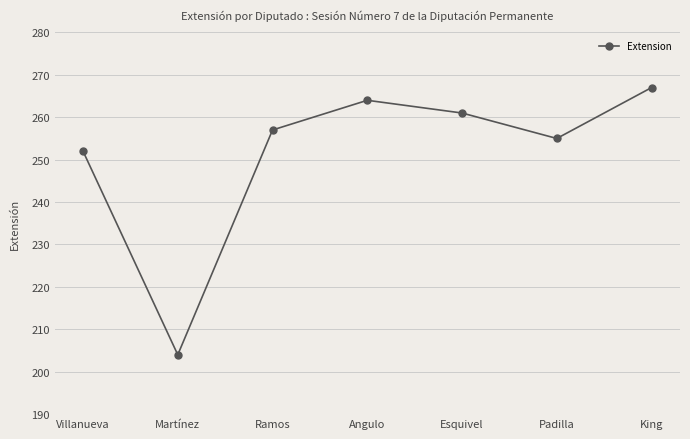

True or false: the data shows 257 at Ramos.

True